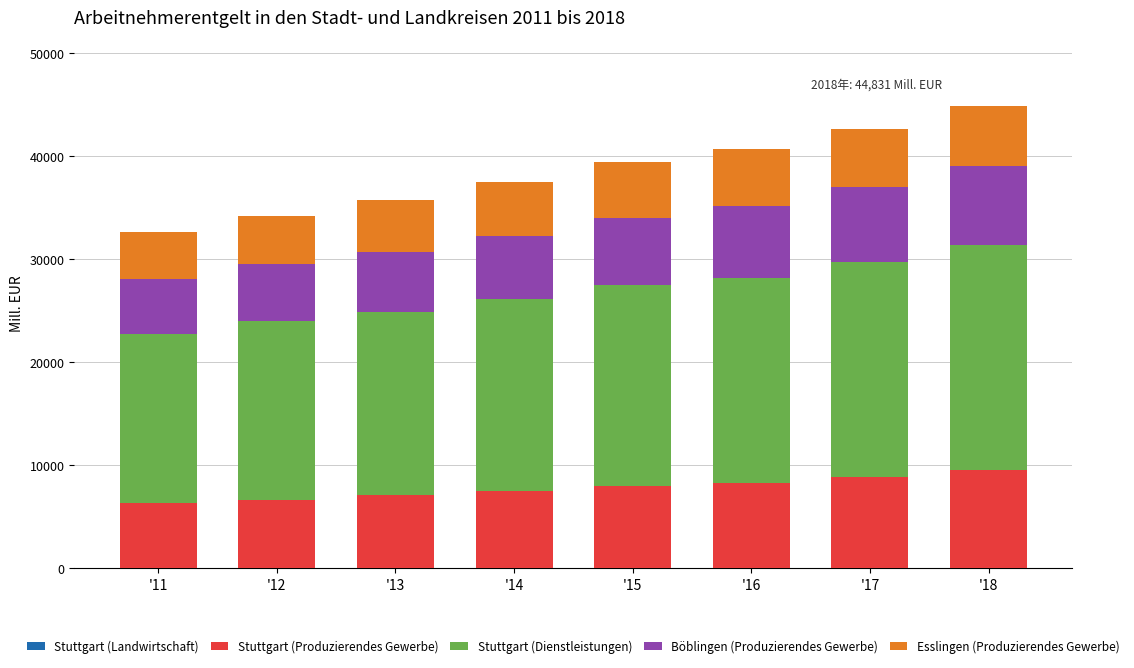

What is the value of the Stuttgart (Landwirtschaft) bar at the 4th from the left?

16.1